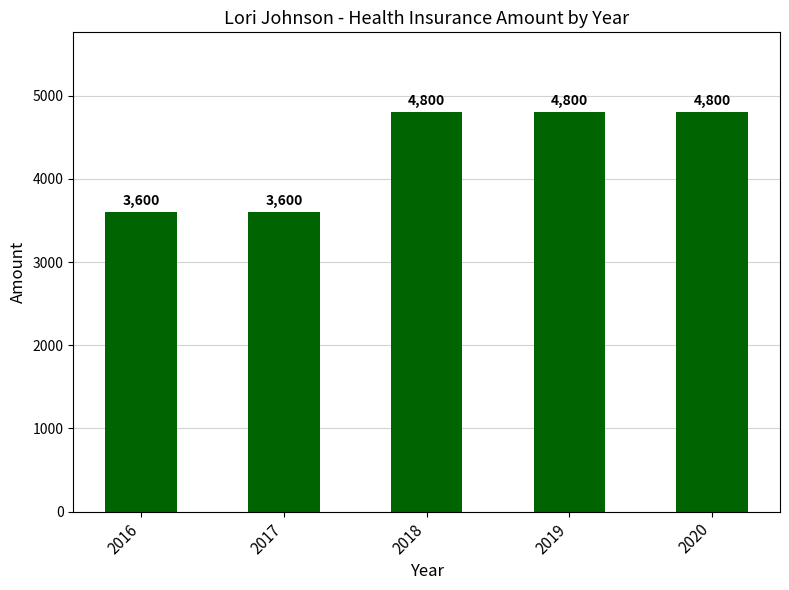

Approximately how many times larger is the value at 2020 compared to 2017?

1.3